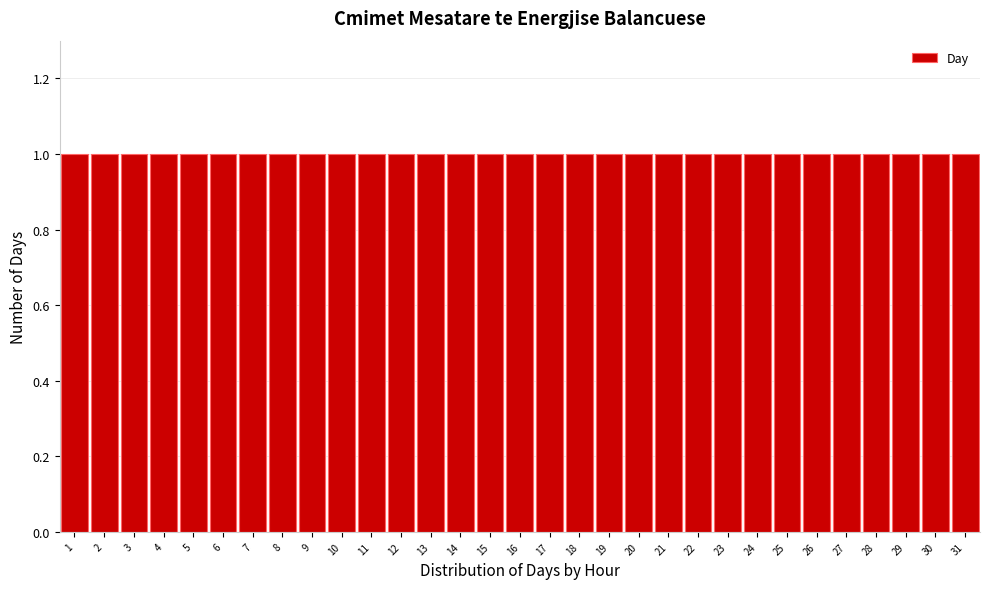

Reading left to right, list every bar in this chart as the range it spans on the x-axis followed by its height. The values are not printed on the chart, so give them approximately, as read against the axis.

0.5 to 1.5: 1
1.5 to 2.5: 1
2.5 to 3.5: 1
3.5 to 4.5: 1
4.5 to 5.5: 1
5.5 to 6.5: 1
6.5 to 7.5: 1
7.5 to 8.5: 1
8.5 to 9.5: 1
9.5 to 10.5: 1
10.5 to 11.5: 1
11.5 to 12.5: 1
12.5 to 13.5: 1
13.5 to 14.5: 1
14.5 to 15.5: 1
15.5 to 16.5: 1
16.5 to 17.5: 1
17.5 to 18.5: 1
18.5 to 19.5: 1
19.5 to 20.5: 1
20.5 to 21.5: 1
21.5 to 22.5: 1
22.5 to 23.5: 1
23.5 to 24.5: 1
24.5 to 25.5: 1
25.5 to 26.5: 1
26.5 to 27.5: 1
27.5 to 28.5: 1
28.5 to 29.5: 1
29.5 to 30.5: 1
30.5 to 31.5: 1